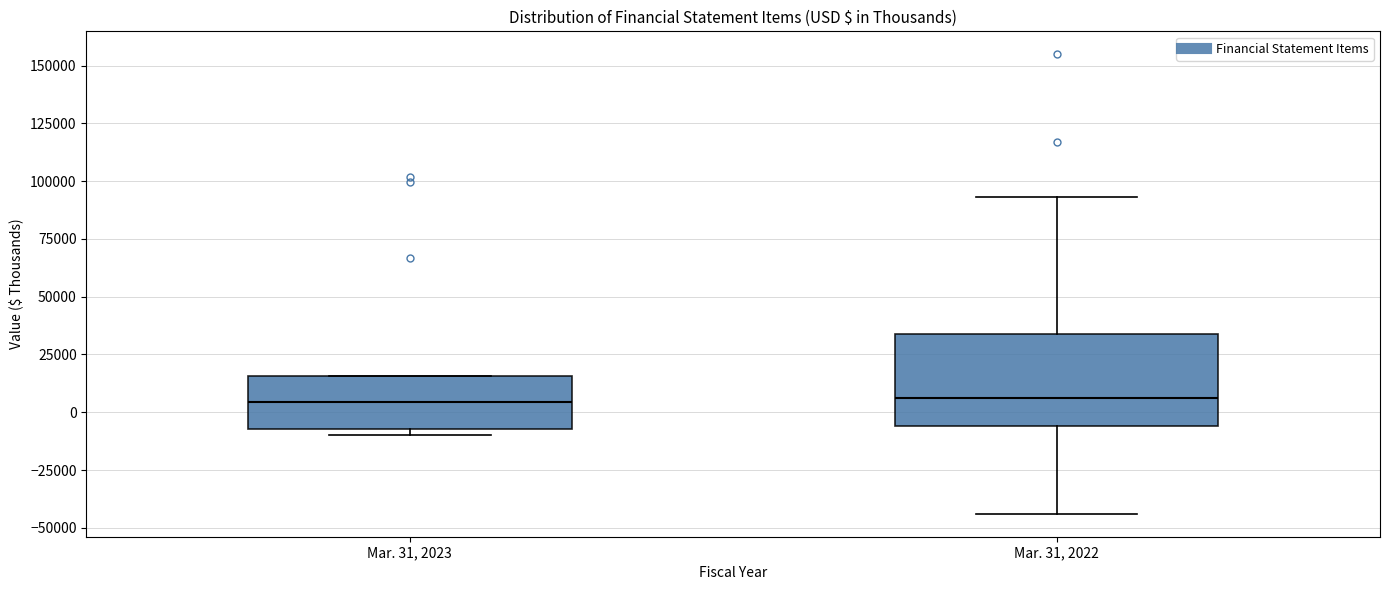

Reading left to right, transcribe this box plot: for each box, give where its median line is, the range the box spans, and where its two whiskers end, as read against the y-axis. The values are not printed on the chart, so give them approximately, as read against the axis.

Mar. 31, 2023: median 5000, box -5000 to 15000, whiskers -10000 to 15000
Mar. 31, 2022: median 5000, box -5000 to 35000, whiskers -45000 to 95000